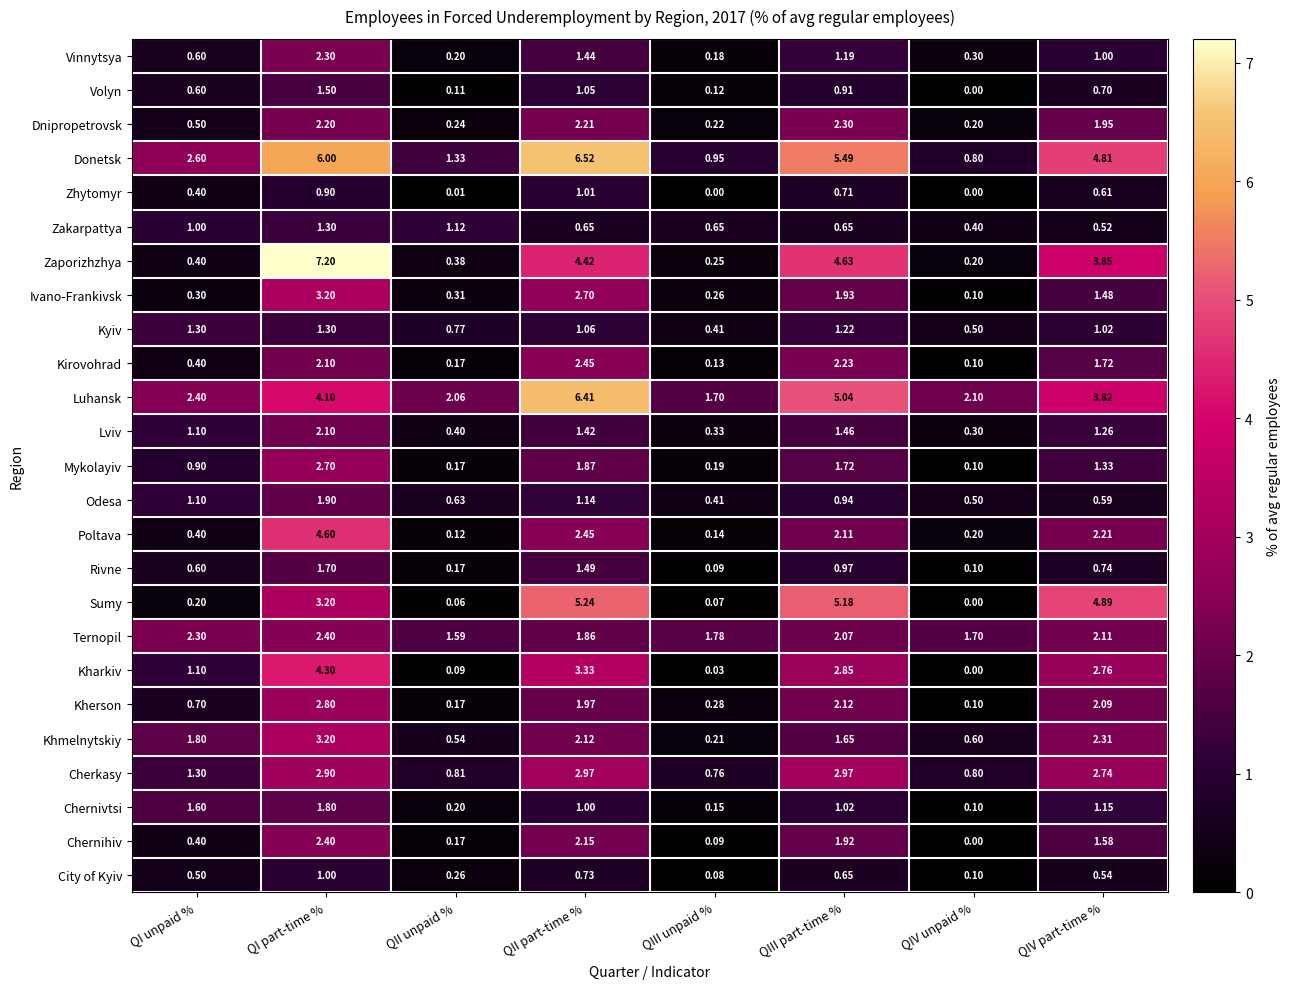

Which series changed the most between QII part-time % and QIV part-time %?

Luhansk